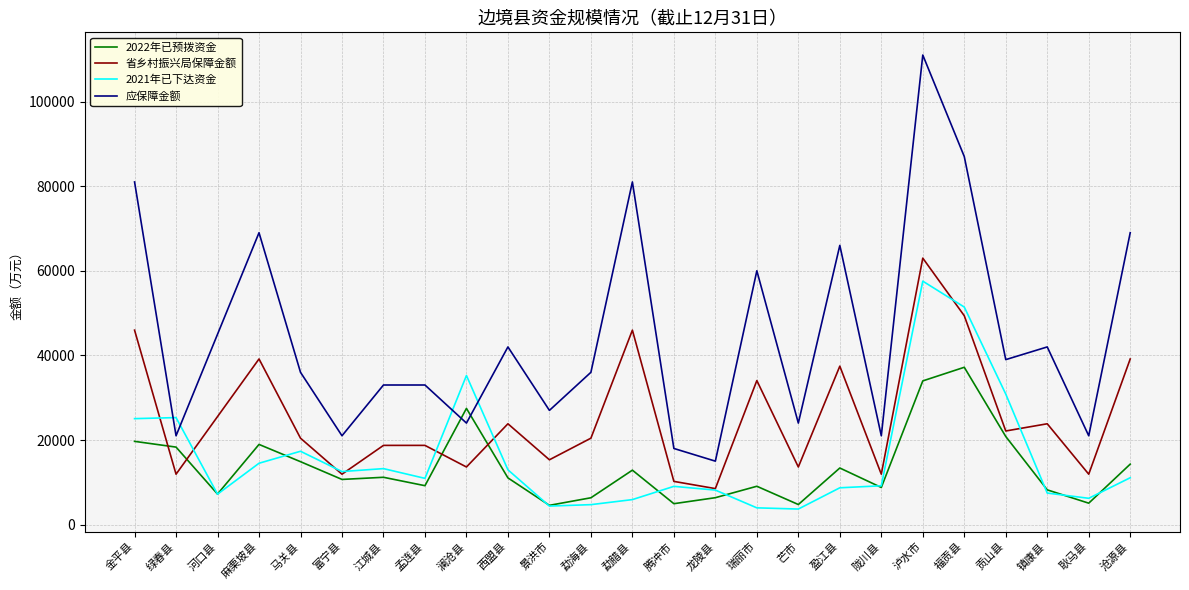

At which category does 应保障金额 reach its first local valley?

绿春县